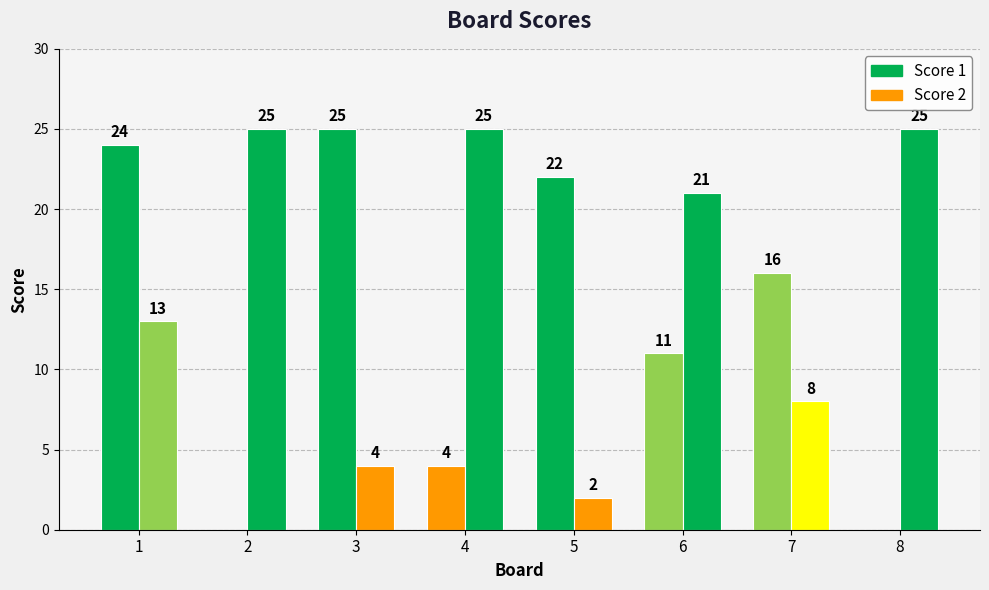

What is the sum of the Score 2 values at 2 and 6?

46